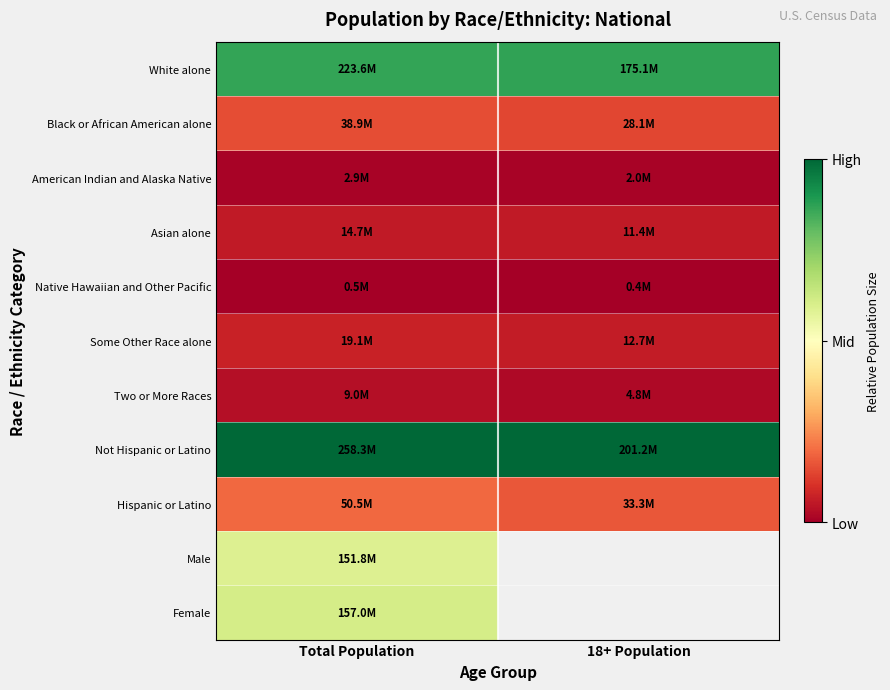

At which category does the chart reach its minimum across all series?

Total Population